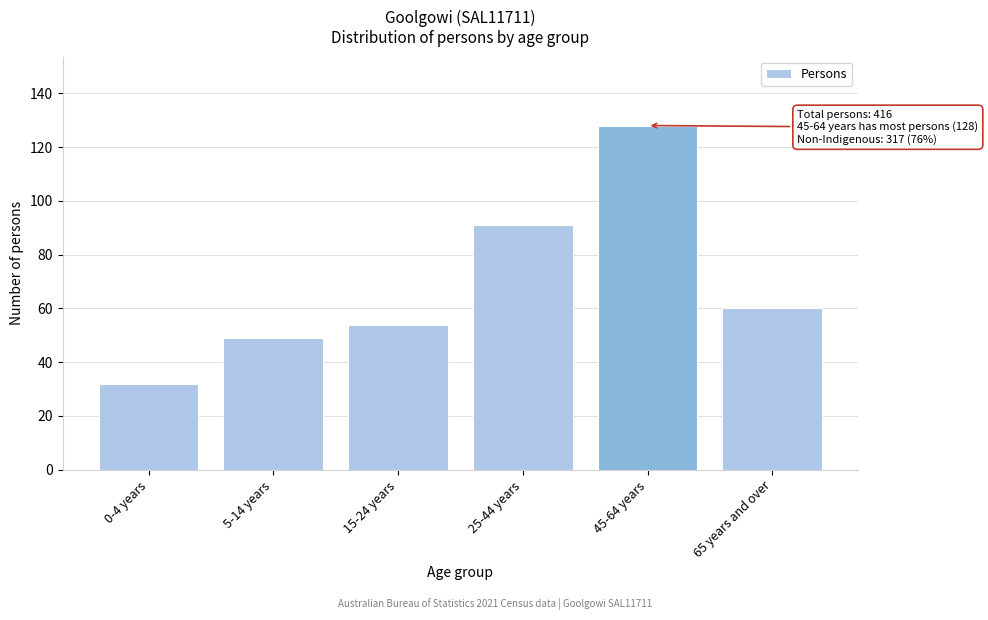

Reading left to right, extract all data points from this chart.

0-4 years=32	5-14 years=49	15-24 years=54	25-44 years=91	45-64 years=128	65 years and over=60